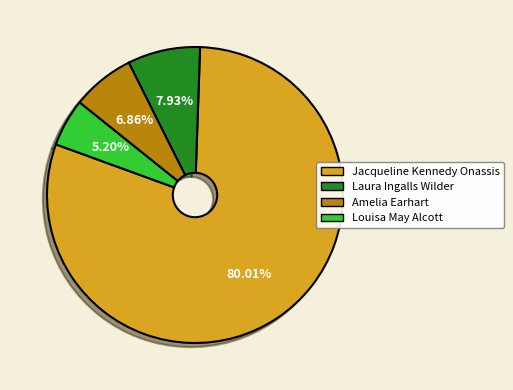

What is the largest slice in the pie chart?

Jacqueline Kennedy Onassis